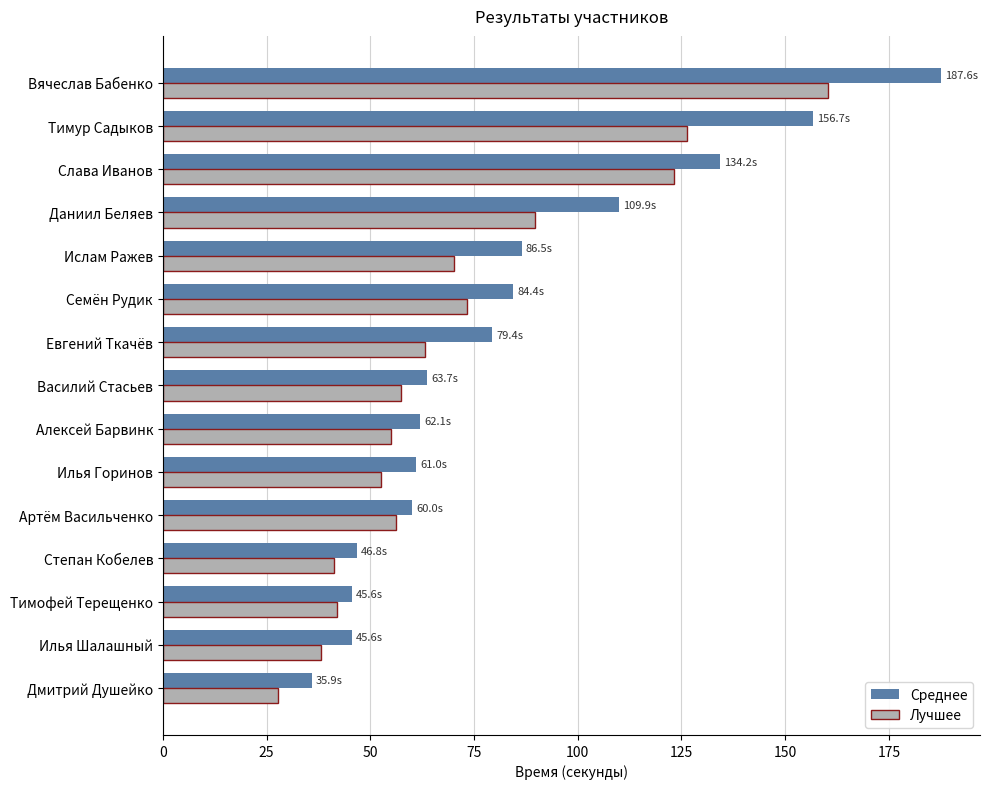

What is the smallest value displayed?

27.8